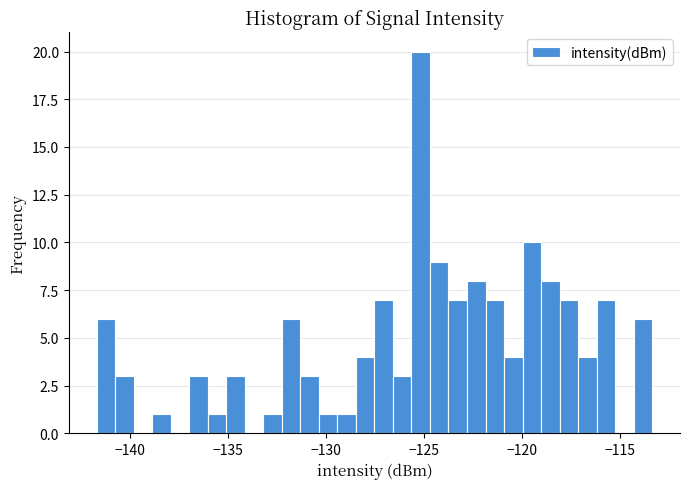

Read against the x-axis, roughly where is the centre of the tallest bar?

-125.0